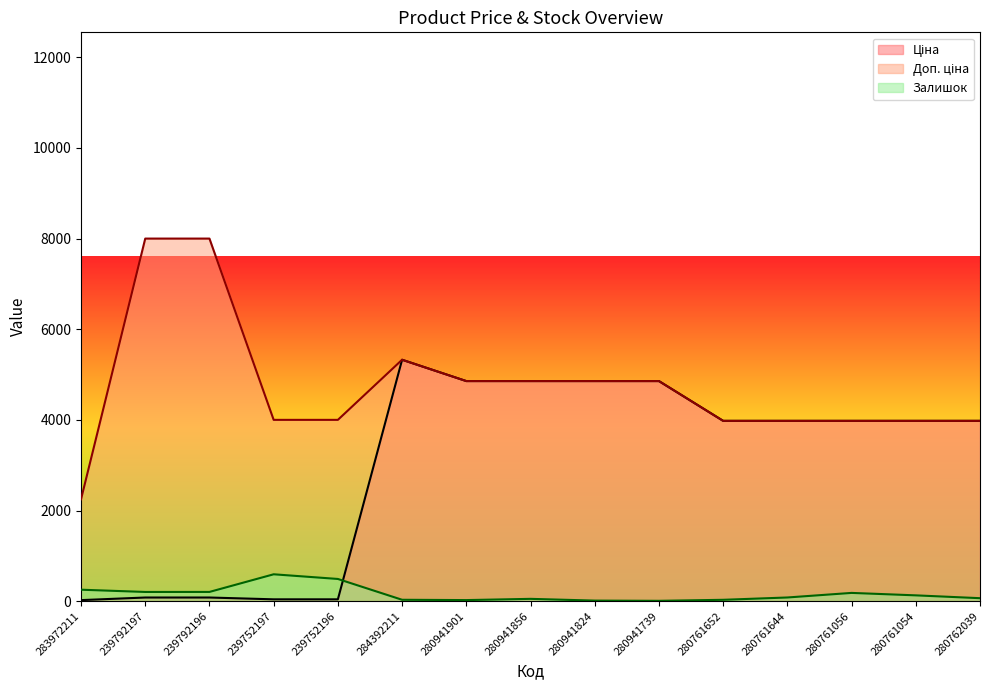

Which series has the largest total across all categories?

Доп. ціна